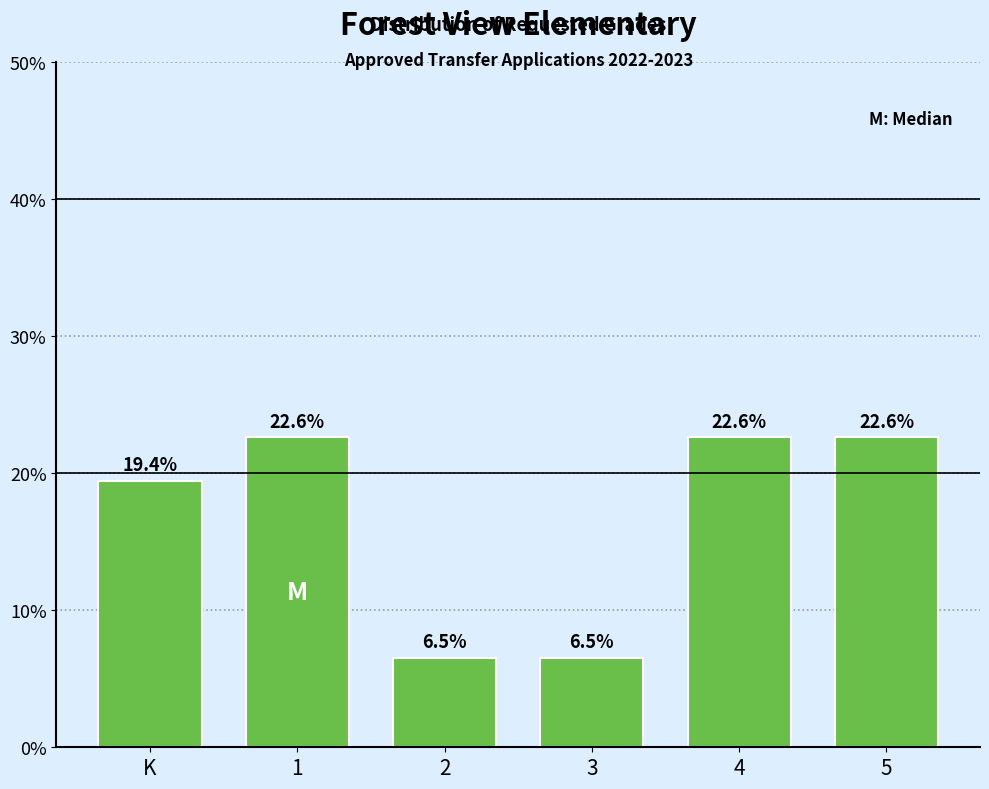

Reading right to left, extract all data points from this chart.

5=22.6	4=22.6	3=6.5	2=6.5	1=22.6	K=19.4